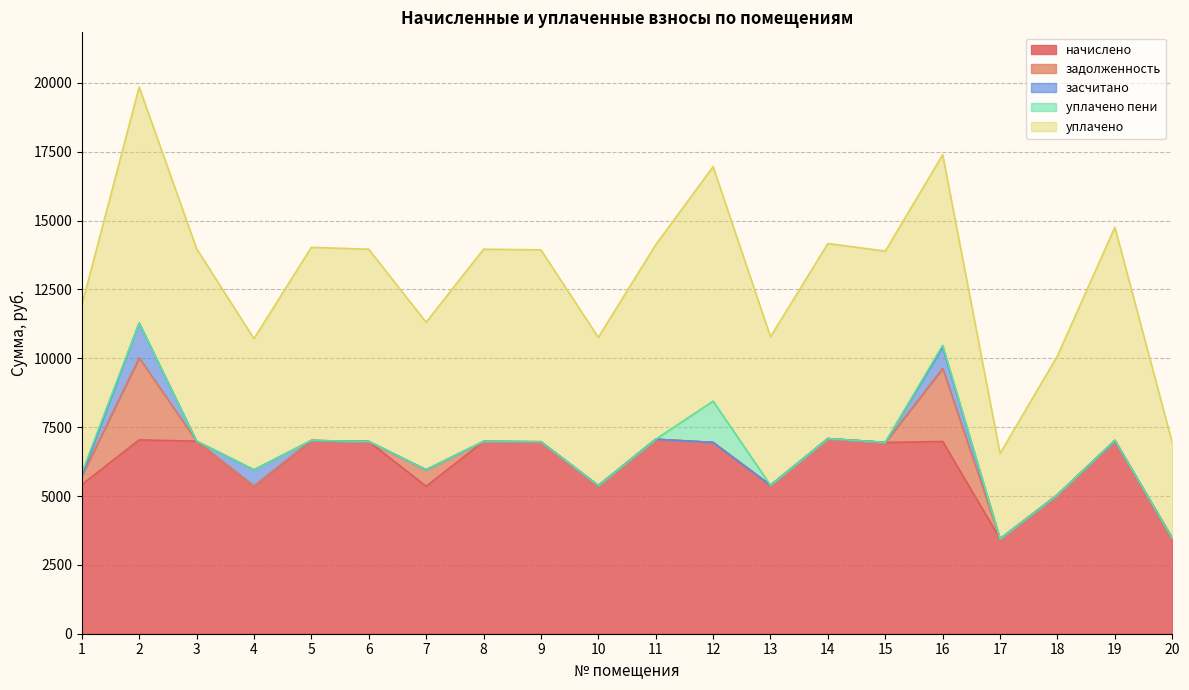

Where does the начислено series first go above 6969?

2